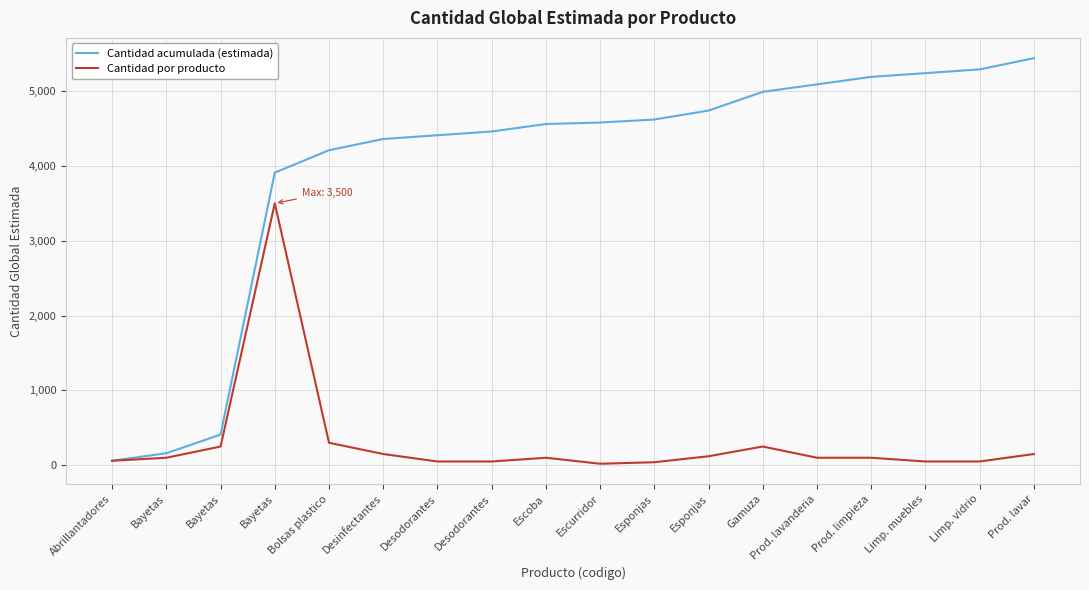

Is the value of Cantidad acumulada (estimada) at Abrillantadores greater than the value of Cantidad por producto at Bayetas?

No